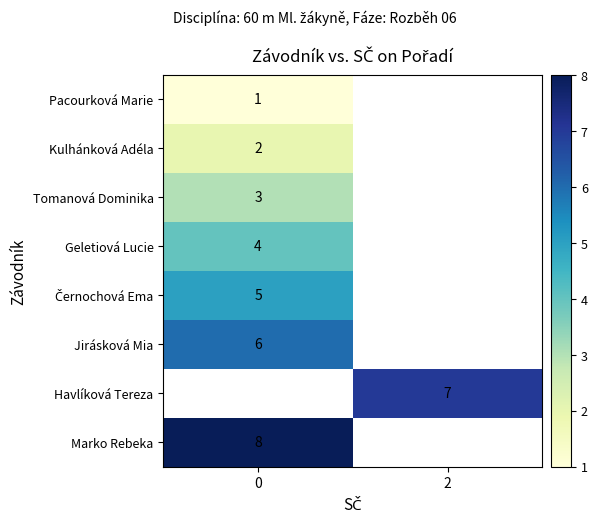

Rank the series by their maximum value, from lowest to highest.

row_0, row_1, row_2, row_3, row_4, row_5, row_6, row_7